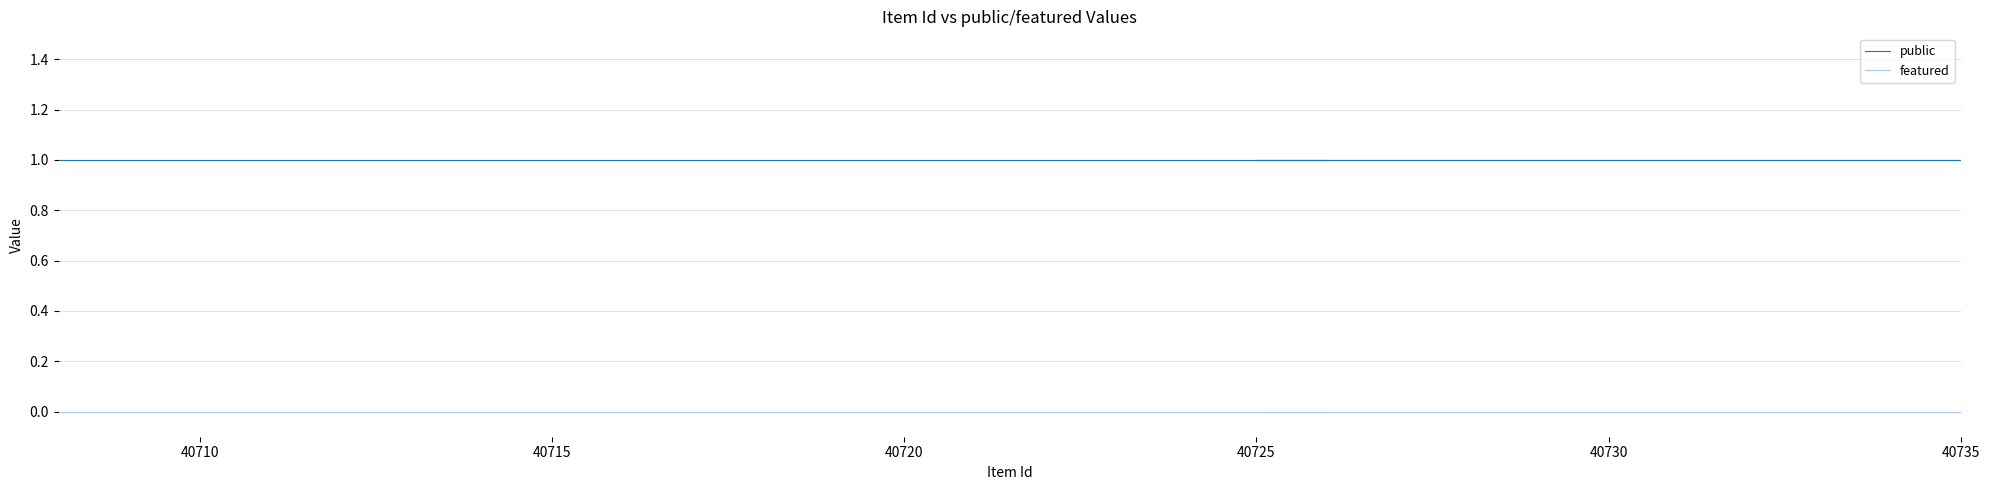

Does the chart display data point markers on the line(s)?

No